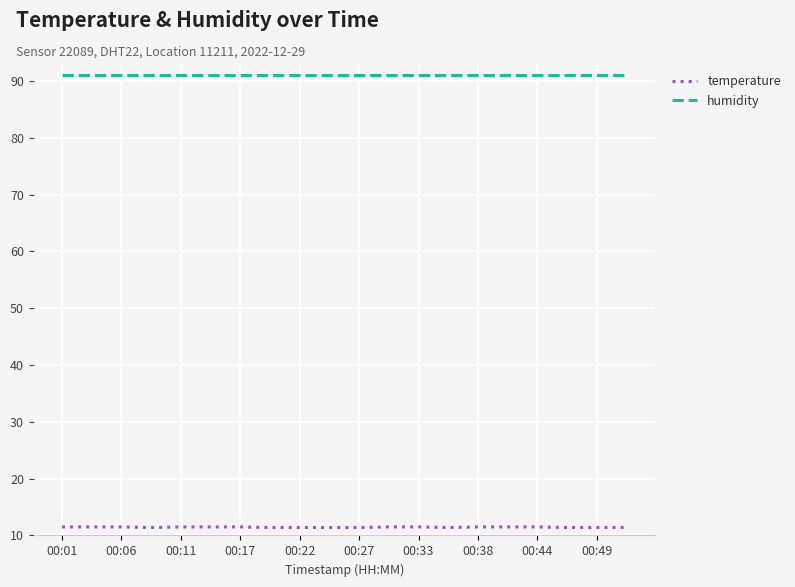

True or false: humidity and temperature intersect in this chart.

False